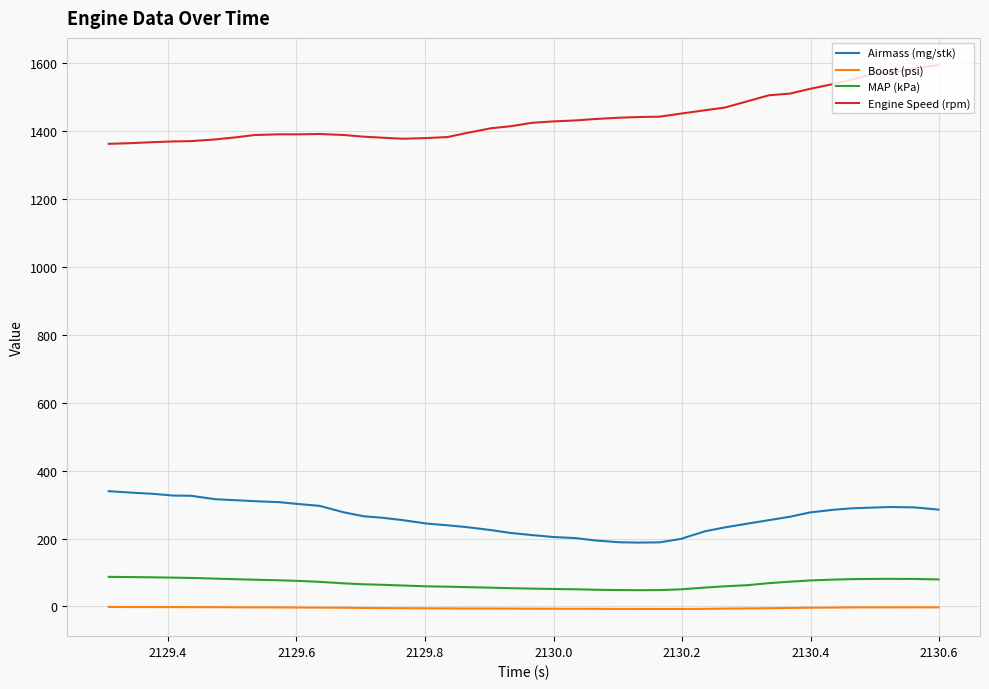

What is the difference between the maximum and minimum values in the Engine Speed (rpm) series?

232.0